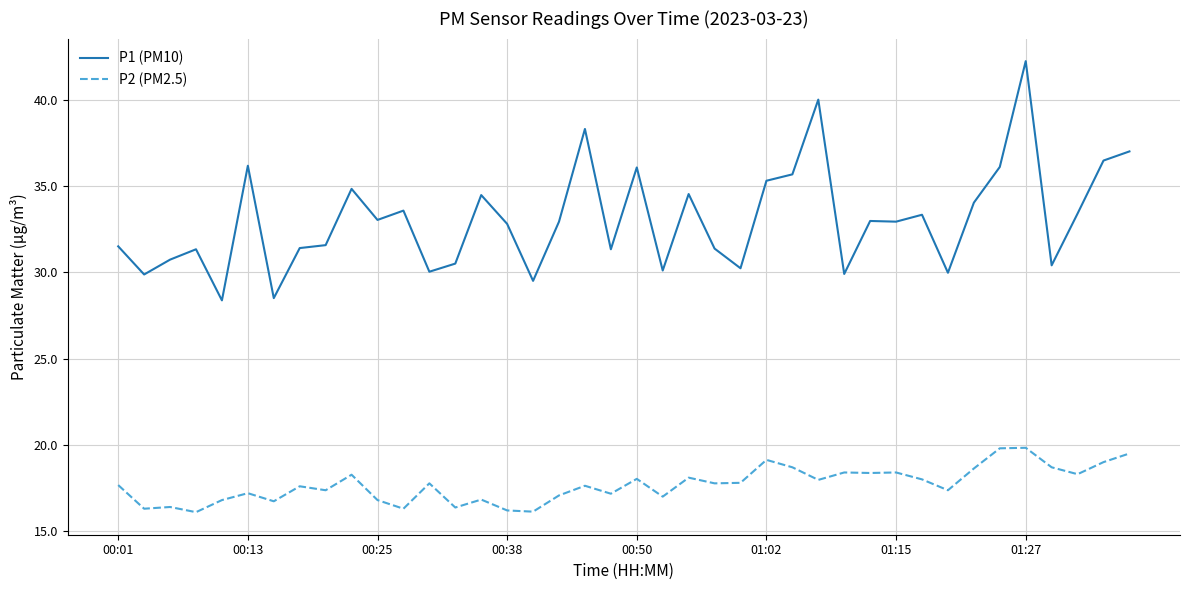

Rank the series by their average value, from highest to lowest.

P1 (PM10), P2 (PM2.5)